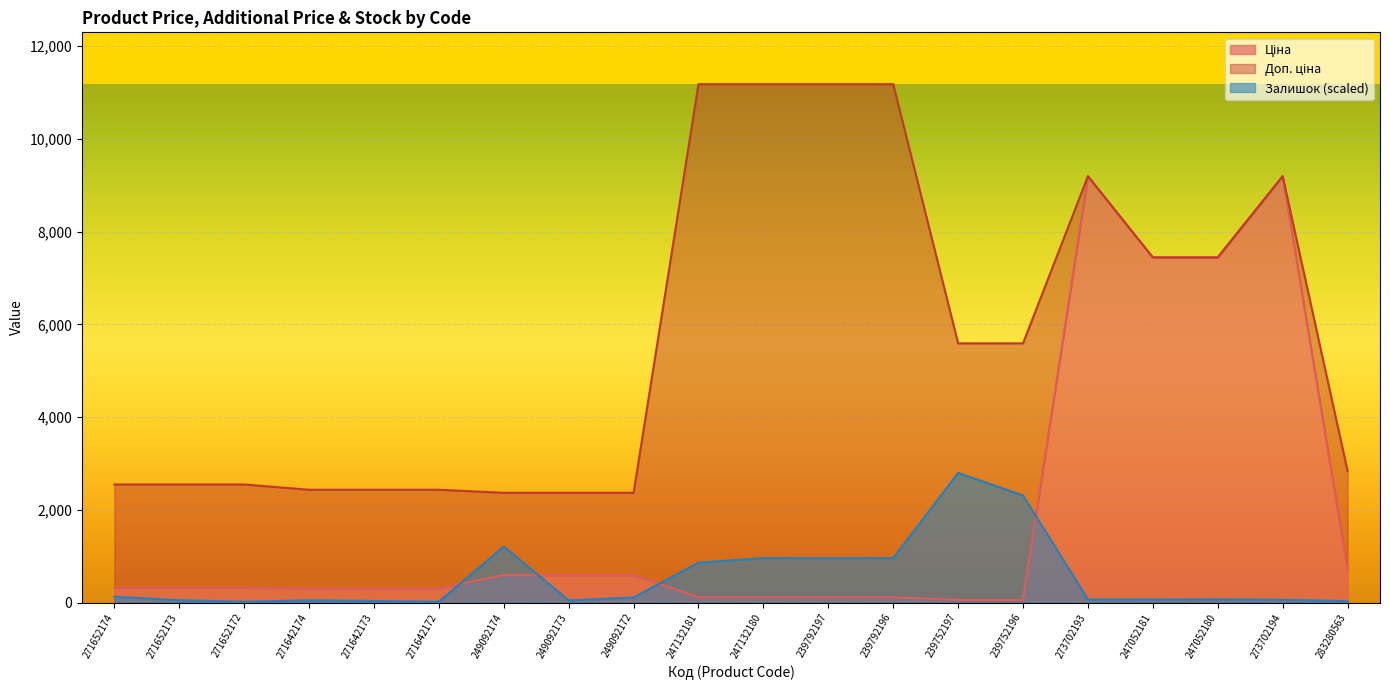

What are all the series names shown in the legend?

Ціна, Доп. ціна, Залишок